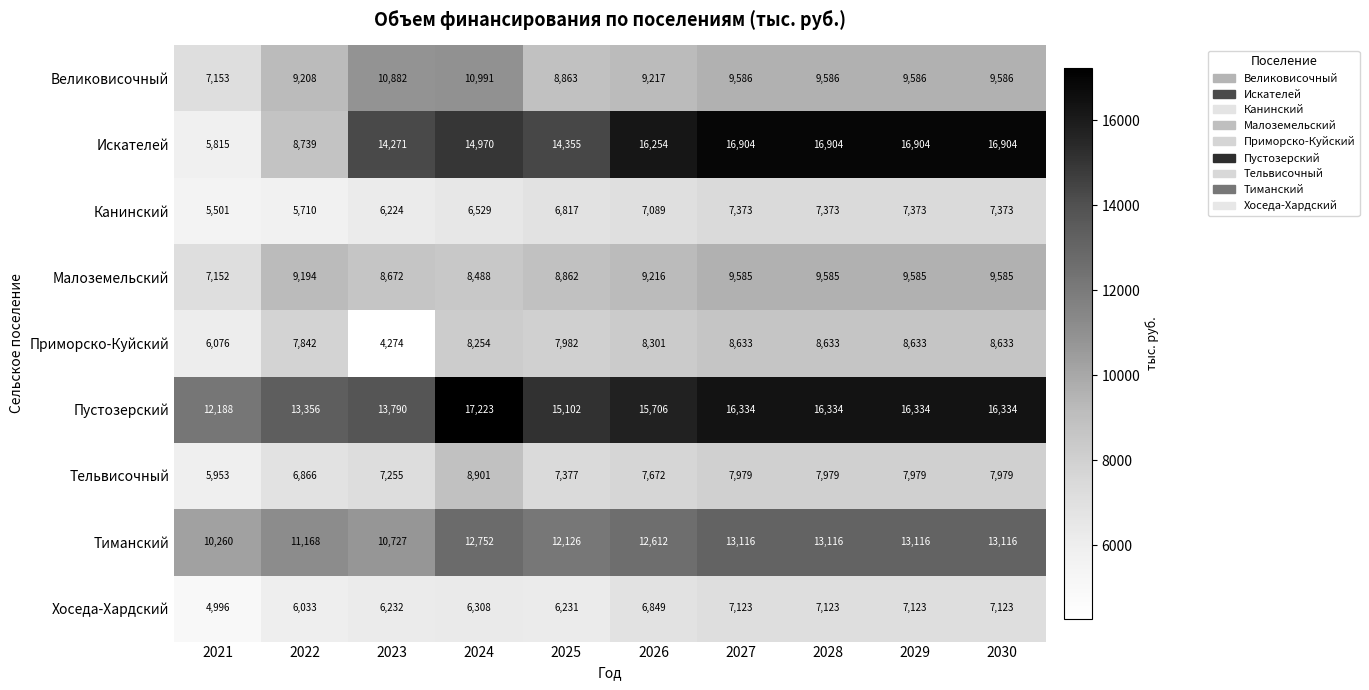

What is the average value of the Канинский series?

6736